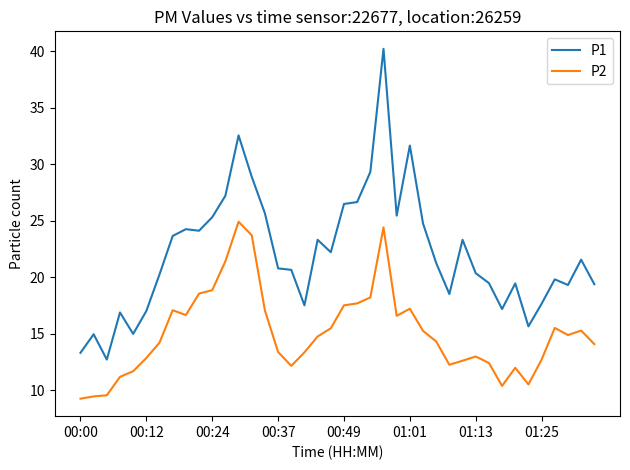

What is the greatest value displayed?

40.2